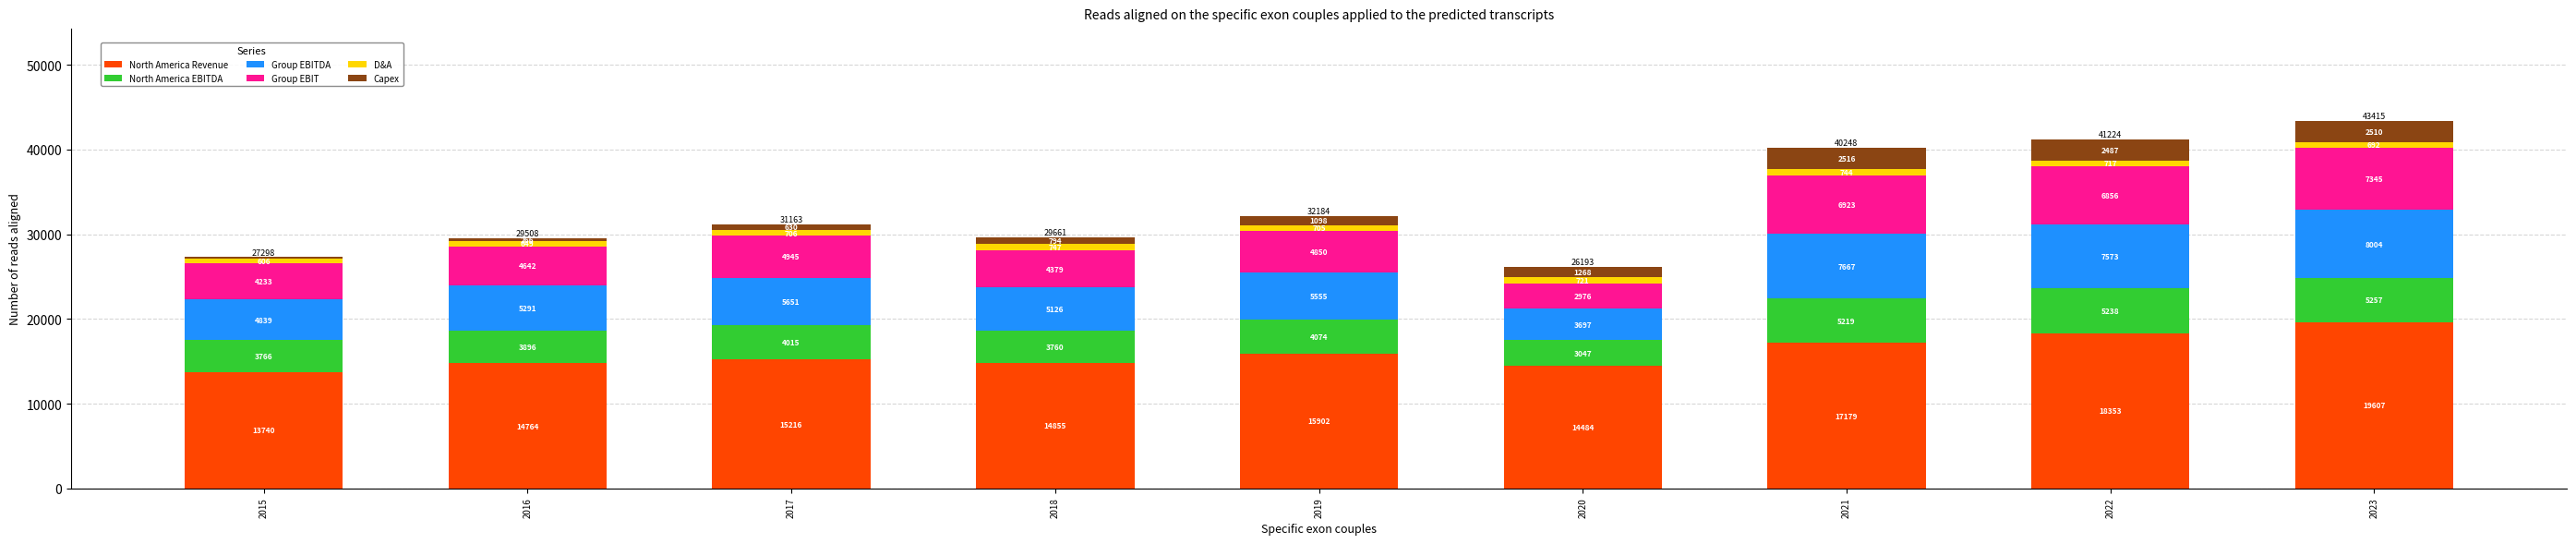

Which category has the highest value in the North America Revenue series?

2023